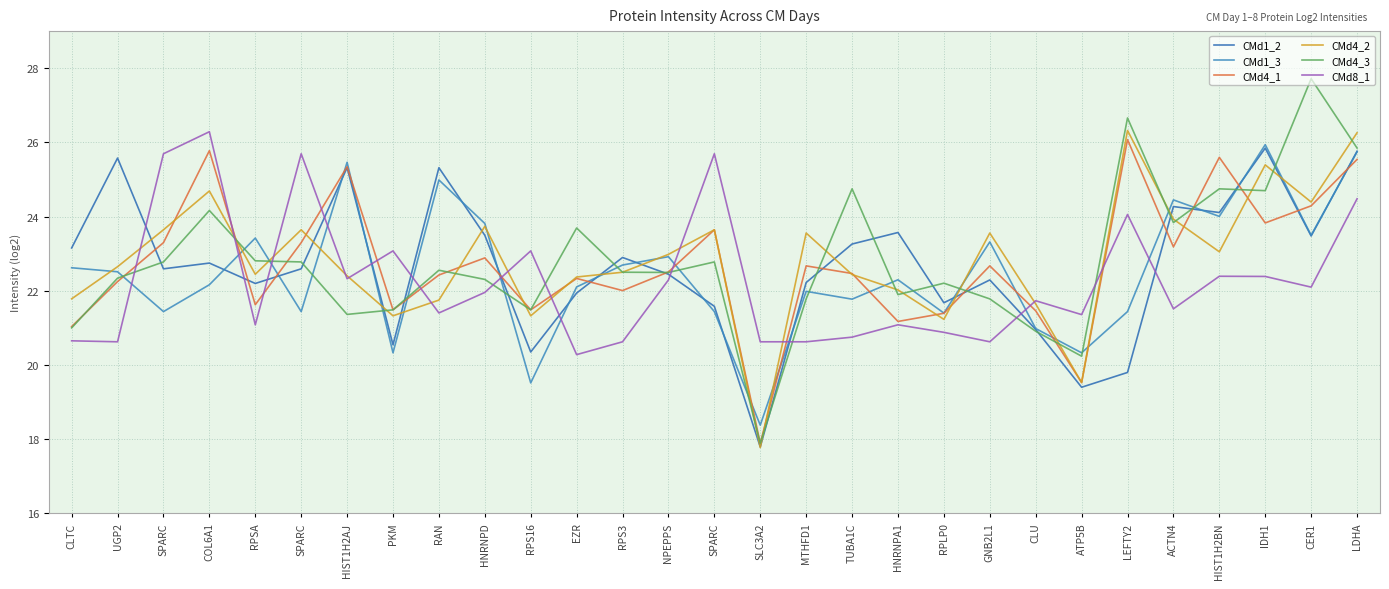

Read the CMd4_1 value at LEFTY2.

26.1